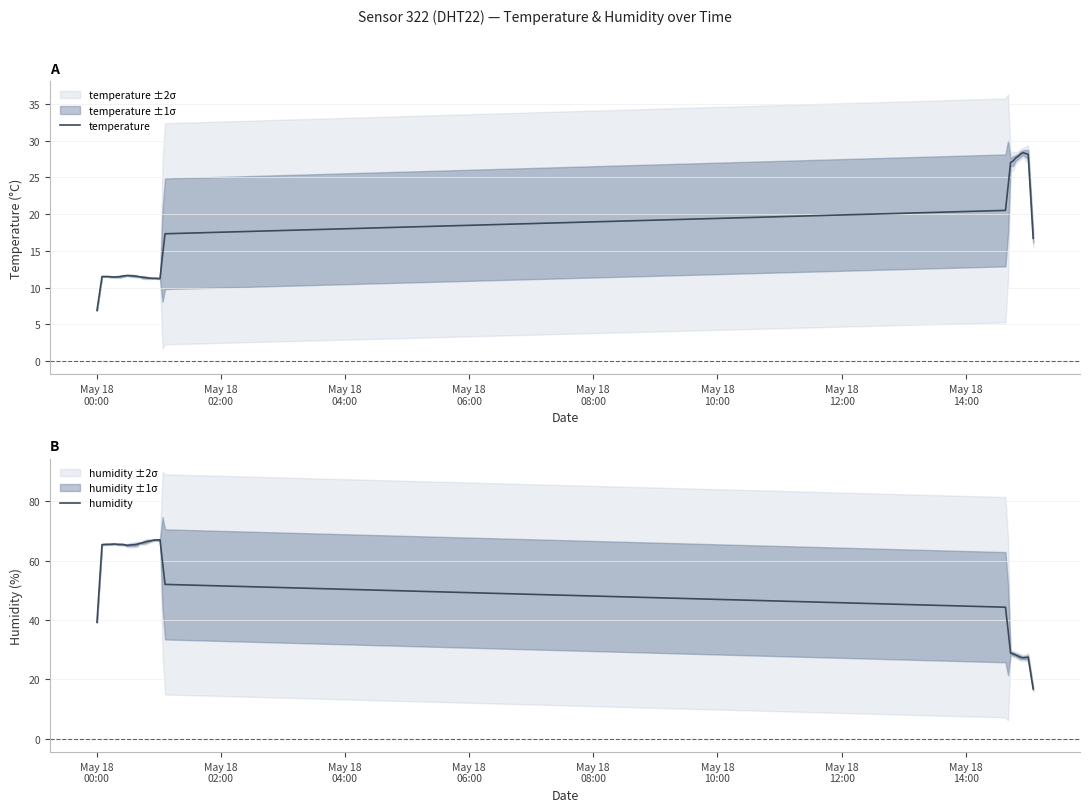

What is the difference between the second highest and minimum values in the humidity series?

50.2